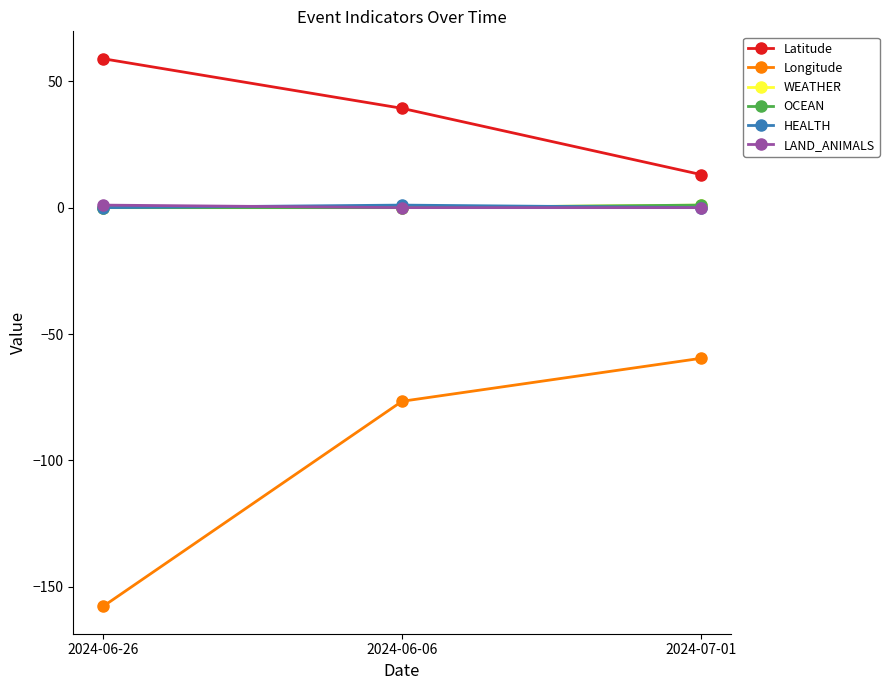

Which series has the largest total across all categories?

Latitude